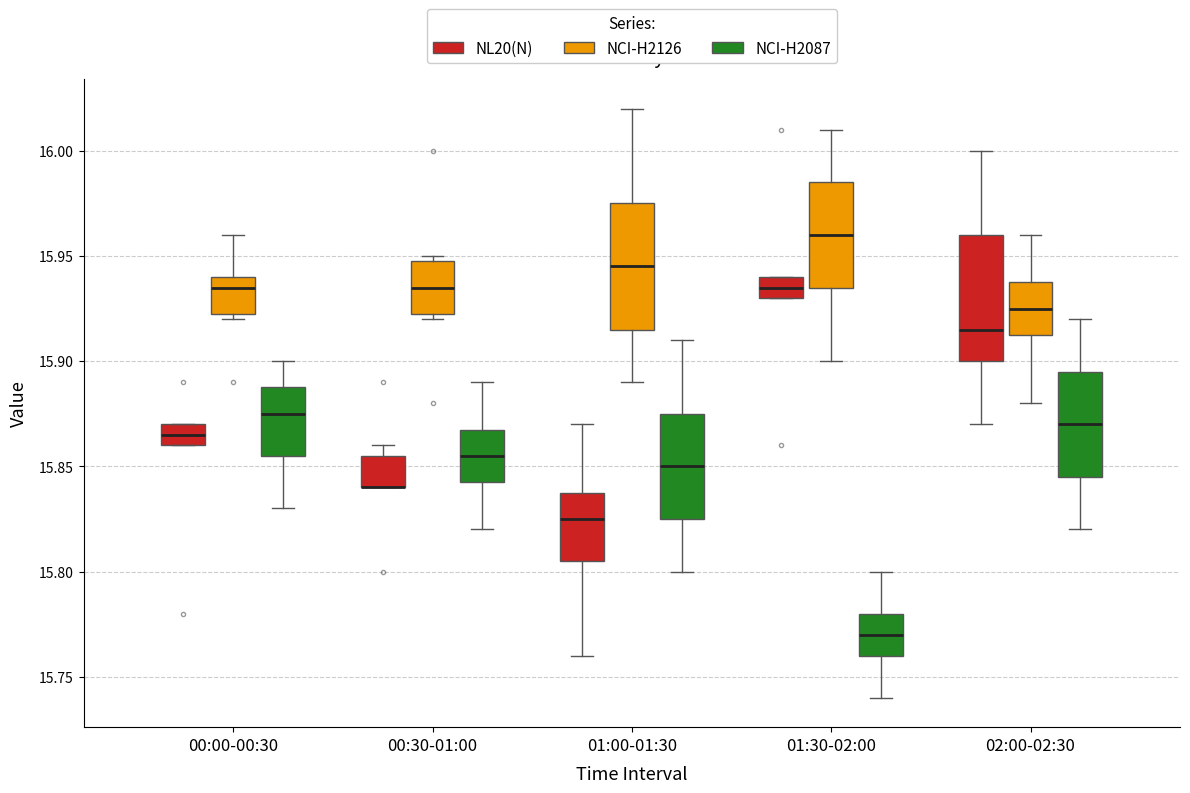

Where is the upper edge of the box for 02:00-02:30 (NCI-H2126) on the y-axis? The values are not printed on the chart, so give them approximately, as read against the axis.

15.940